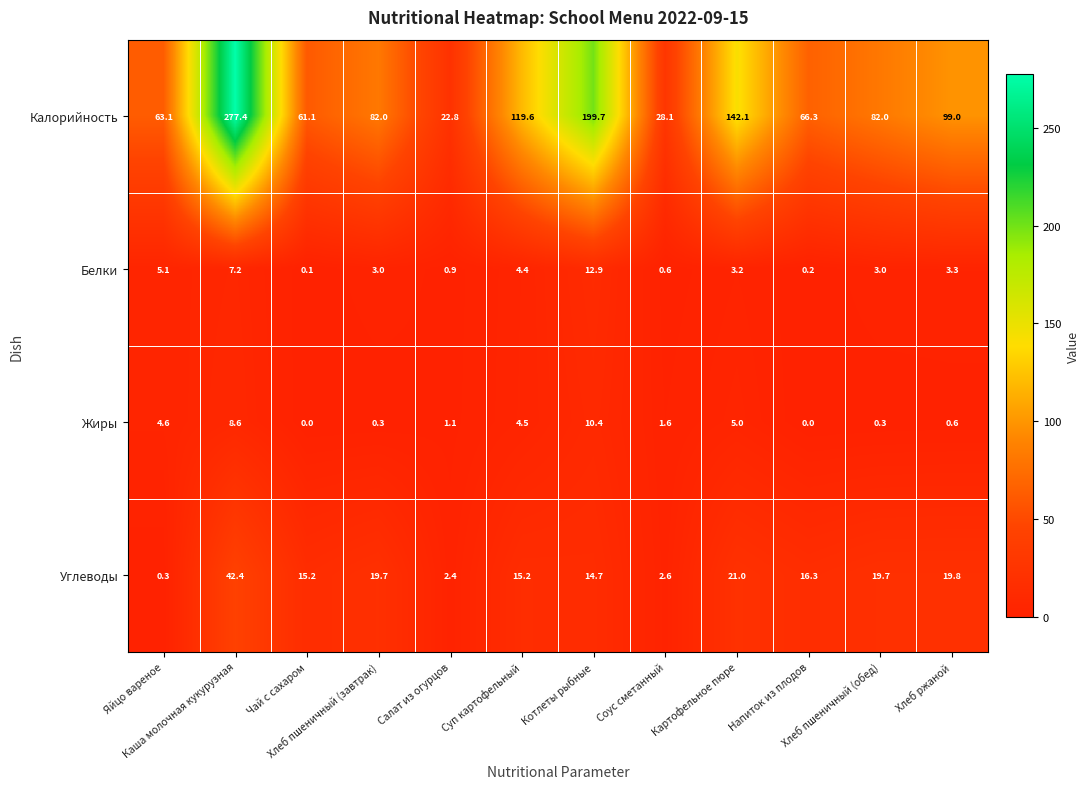

At Хлеб пшеничный (завтрак), list the series in order from largest to smallest.

Калорийность, Углеводы, Белки, Жиры